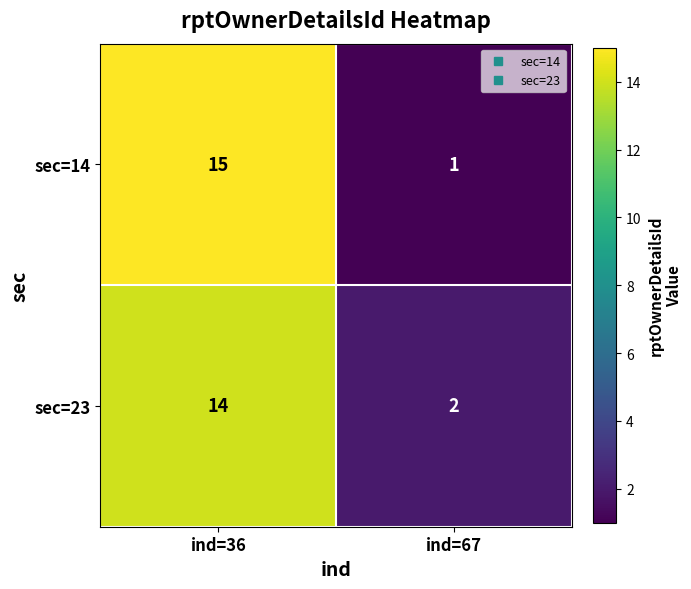

At ind=67, list the series in order from largest to smallest.

sec=23, sec=14